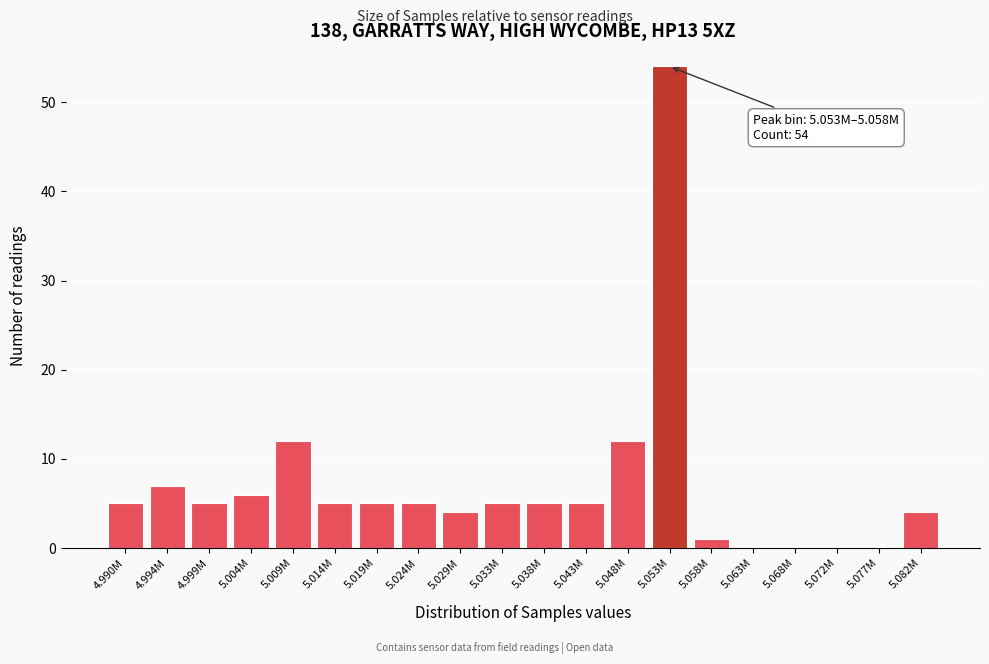

Reading left to right, transcribe all the data shown in this chart.

4.990M=5	4.994M=7	4.999M=5	5.004M=6	5.009M=12	5.014M=5	5.019M=5	5.024M=5	5.029M=4	5.033M=5	5.038M=5	5.043M=5	5.048M=12	5.053M=54	5.058M=1	5.063M=0	5.068M=0	5.072M=0	5.077M=0	5.082M=4